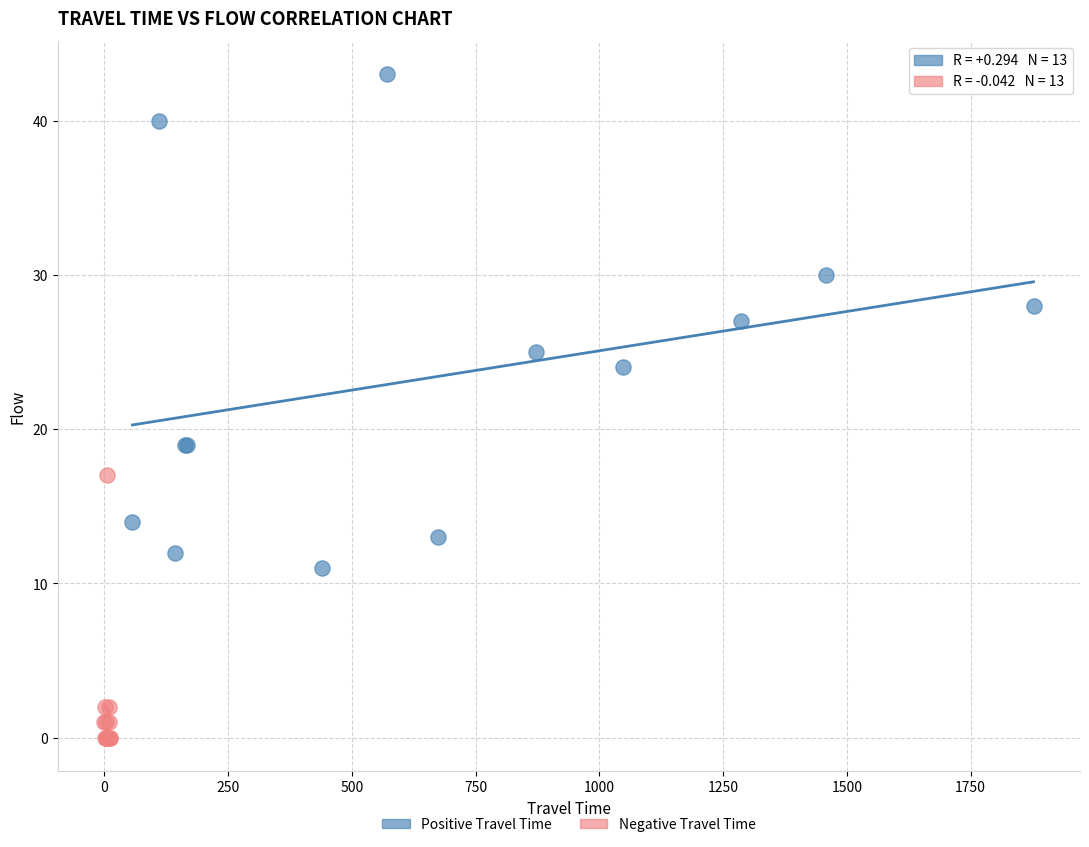

Which series contains the lowest Y value?

Negative Travel Time